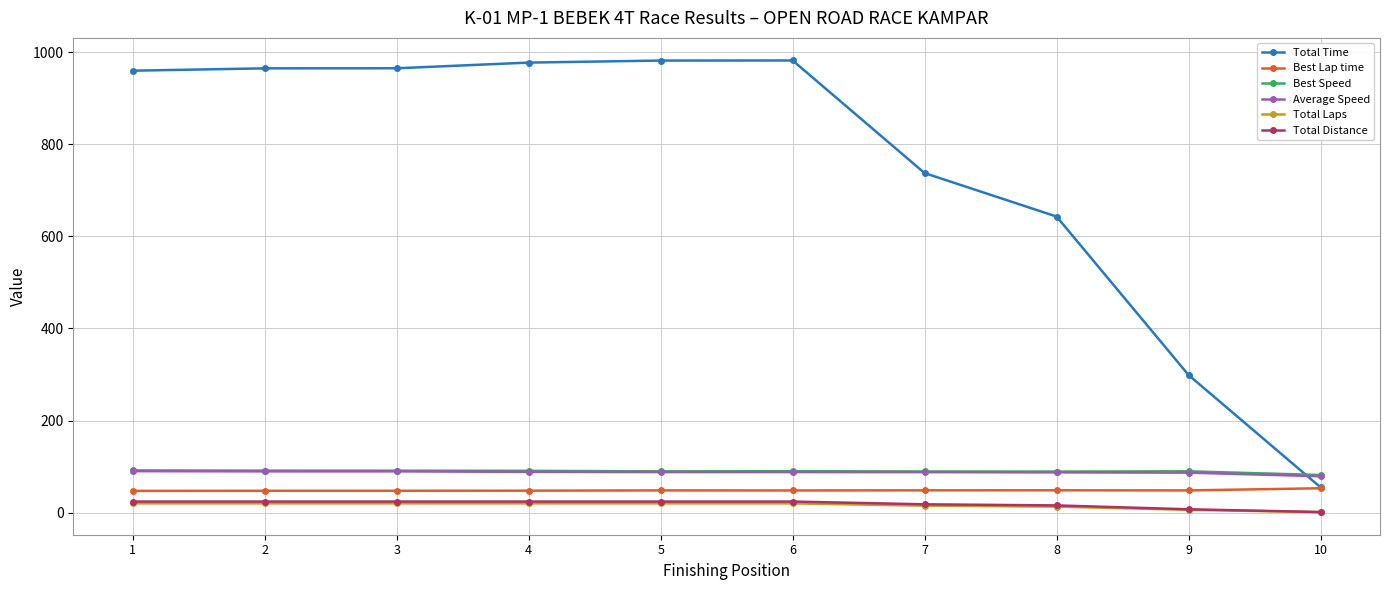

True or false: Total Laps and Average Speed cross at least once.

False